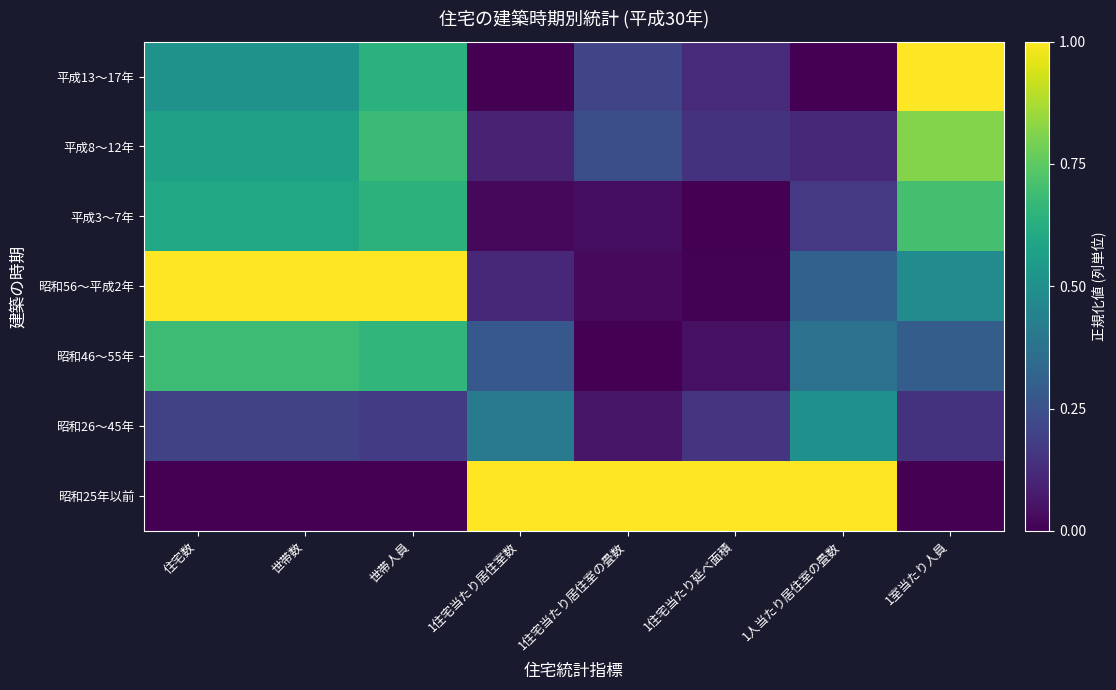

Count the number of categories in the chart.

8